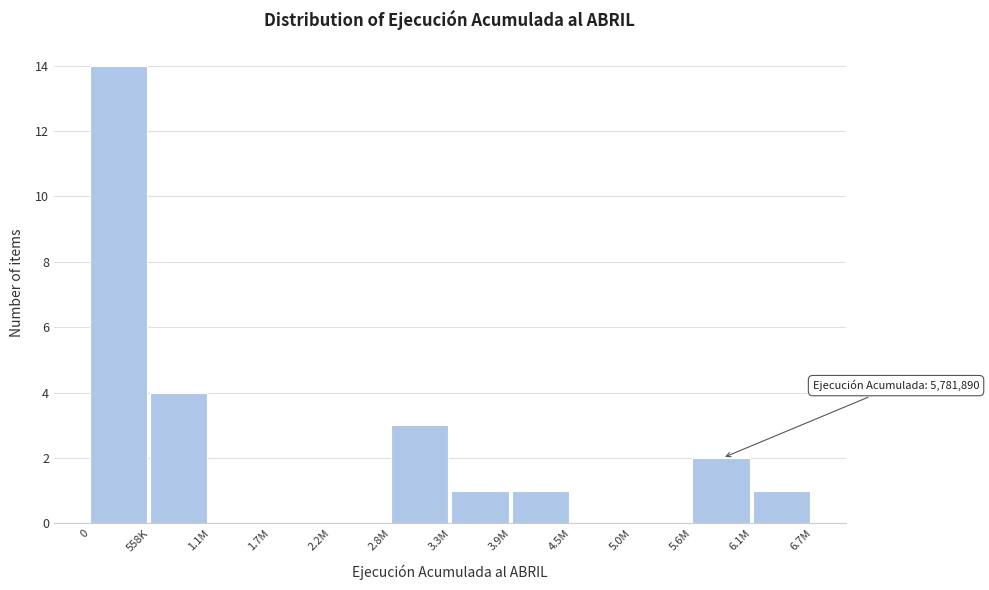

Reading right to left, extract all data points from this chart.

6.1M=1	5.6M=2	5.0M=0	4.5M=0	3.9M=1	3.3M=1	2.8M=3	2.2M=0	1.7M=0	1.1M=0	558K=4	0=14